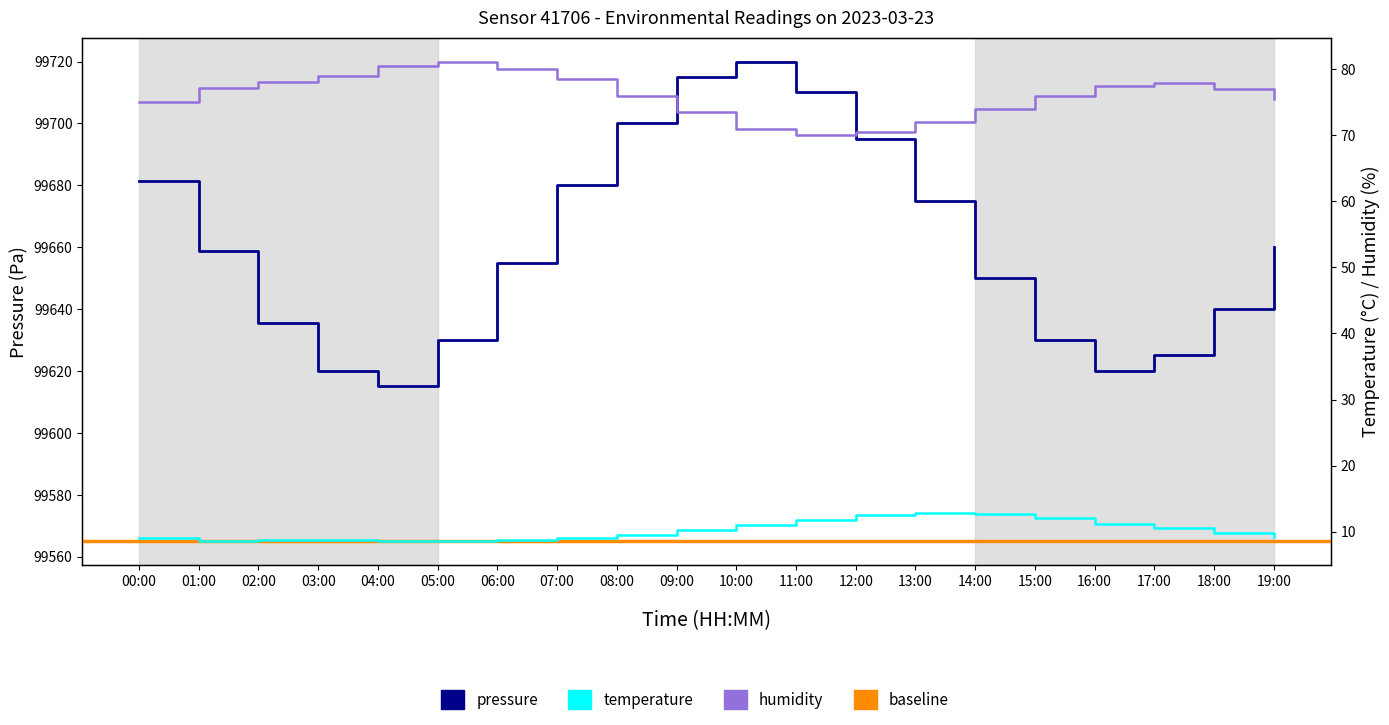

Which has a higher value, 03:00 or 13:00?

13:00